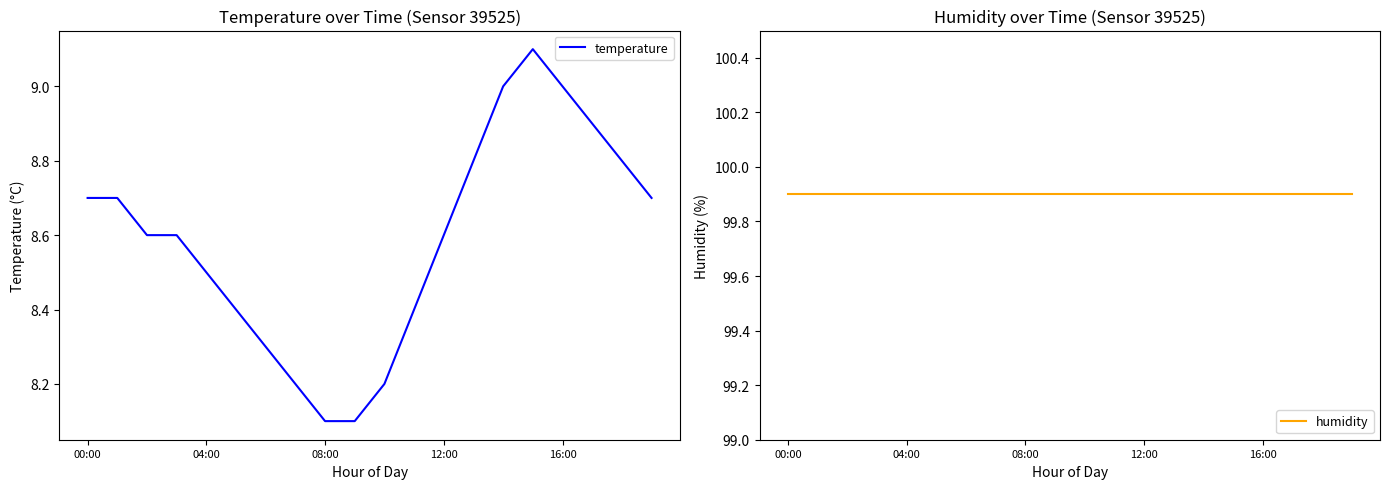

Where is the first local maximum for temperature?

15